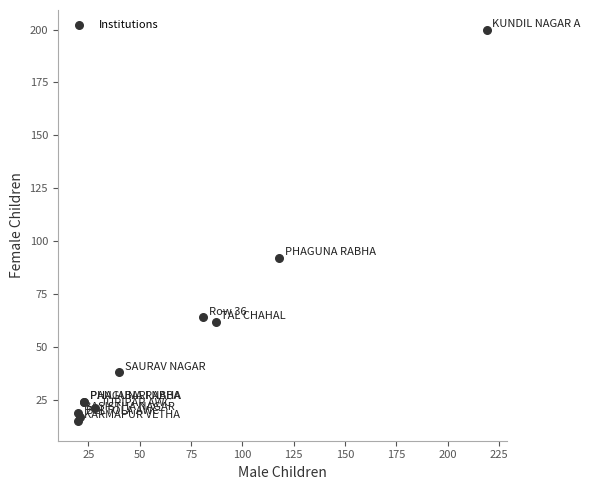

What Y value in the scatter plot is closest to 107?

92